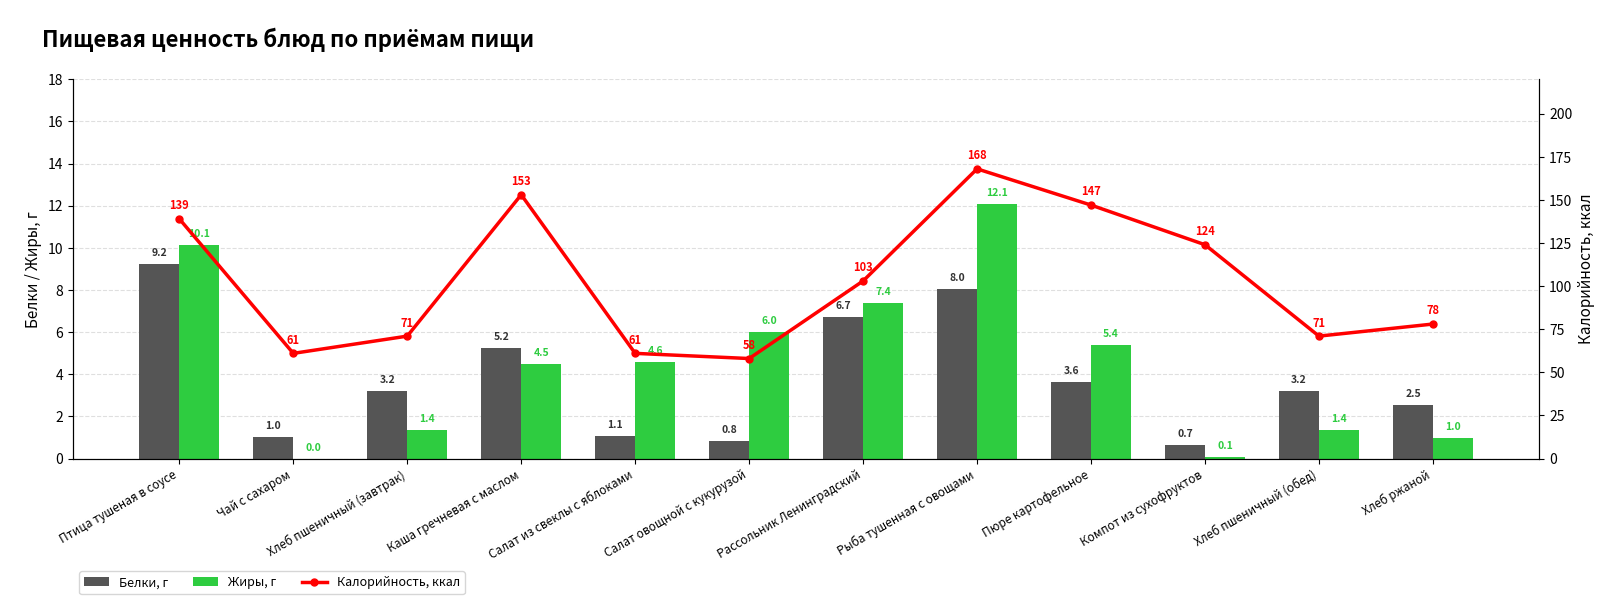

What is the difference between the Белки, г values at Каша гречневая с маслом and Хлеб ржаной?

2.7